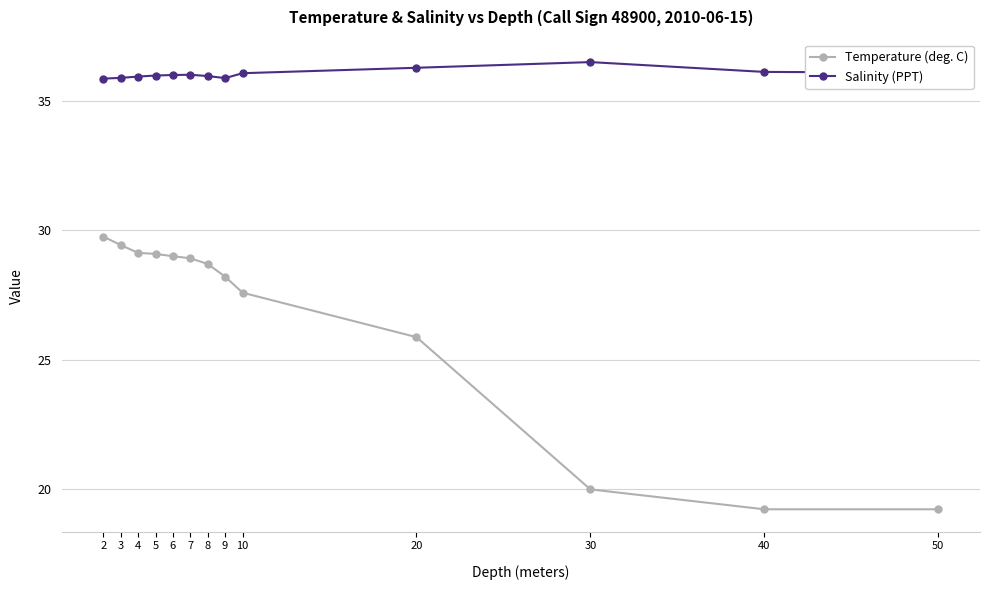

What is the sum of the Temperature (deg. C) values at 50 and 8?

47.9